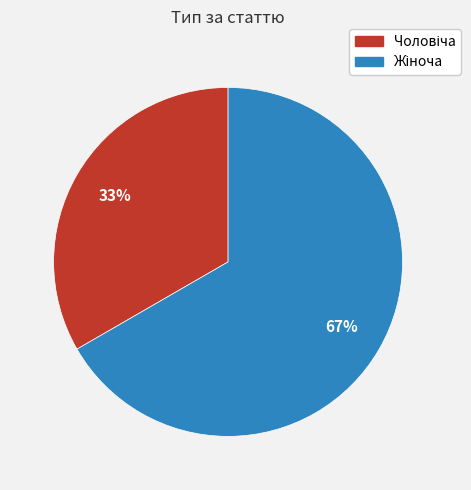

To the nearest percent, what is the average slice percentage?

50%